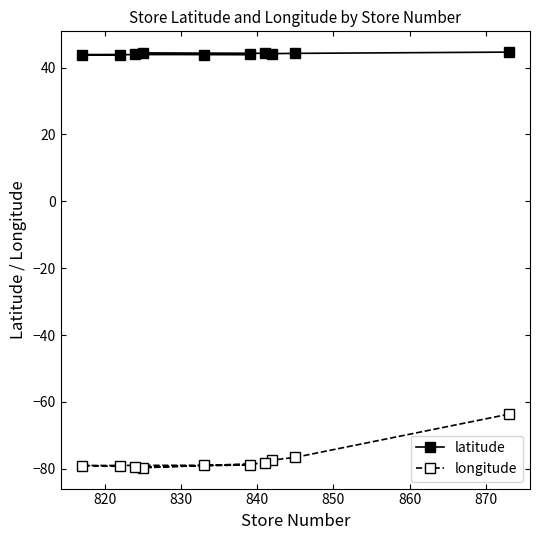

At how many categories does at least one series exceed 39?

10